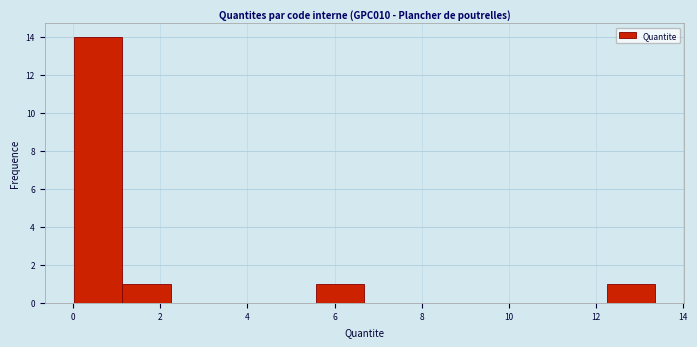

Reading left to right, list every bar in this chart as the range it spans on the x-axis followed by its height. Neither the bar edges nor the heights are printed on the chart, so give them approximately, as read against the axes.

0.0 to 1.2: 14
1.2 to 2.2: 1
2.2 to 3.4: 0
3.4 to 4.4: 0
4.4 to 5.6: 0
5.6 to 6.6: 1
6.6 to 7.8: 0
7.8 to 9.0: 0
9.0 to 10.0: 0
10.0 to 11.2: 0
11.2 to 12.2: 0
12.2 to 13.4: 1